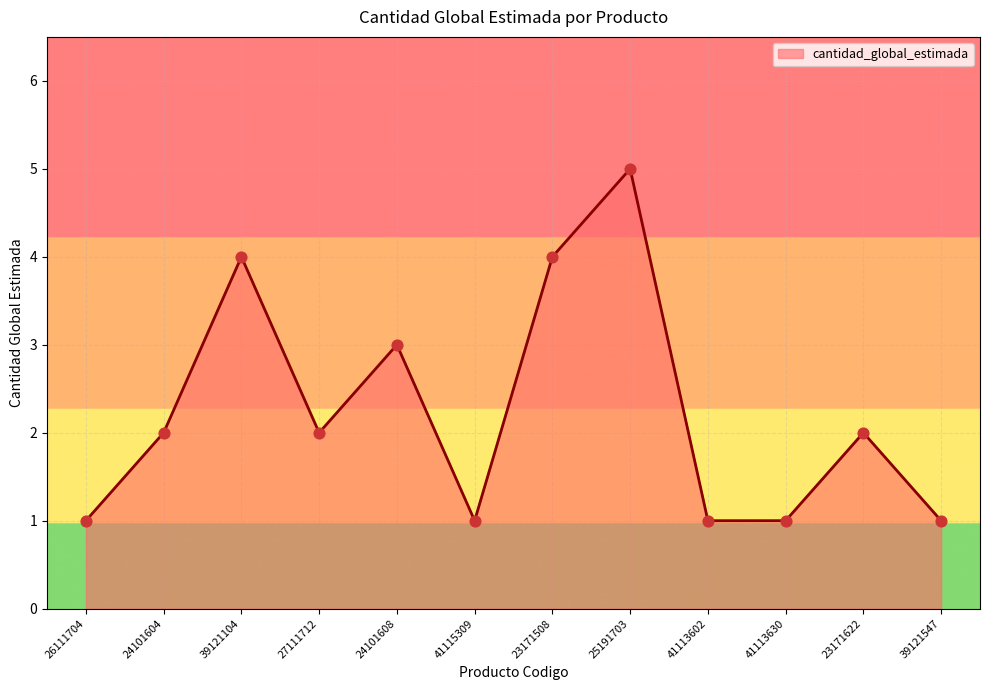

Between 41113602 and 24101604, which is larger?

24101604